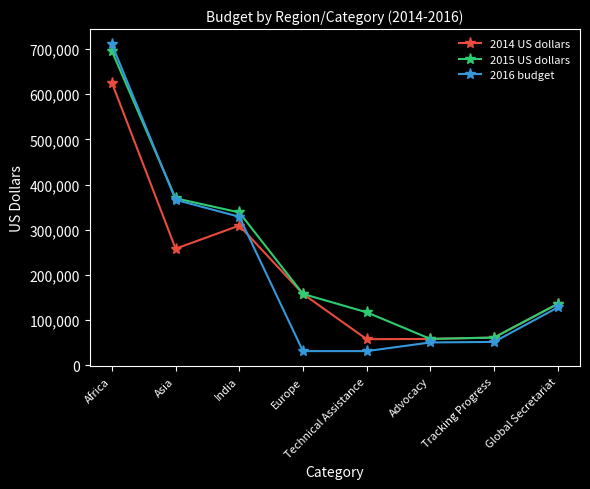

Does the chart have visible grid lines?

No